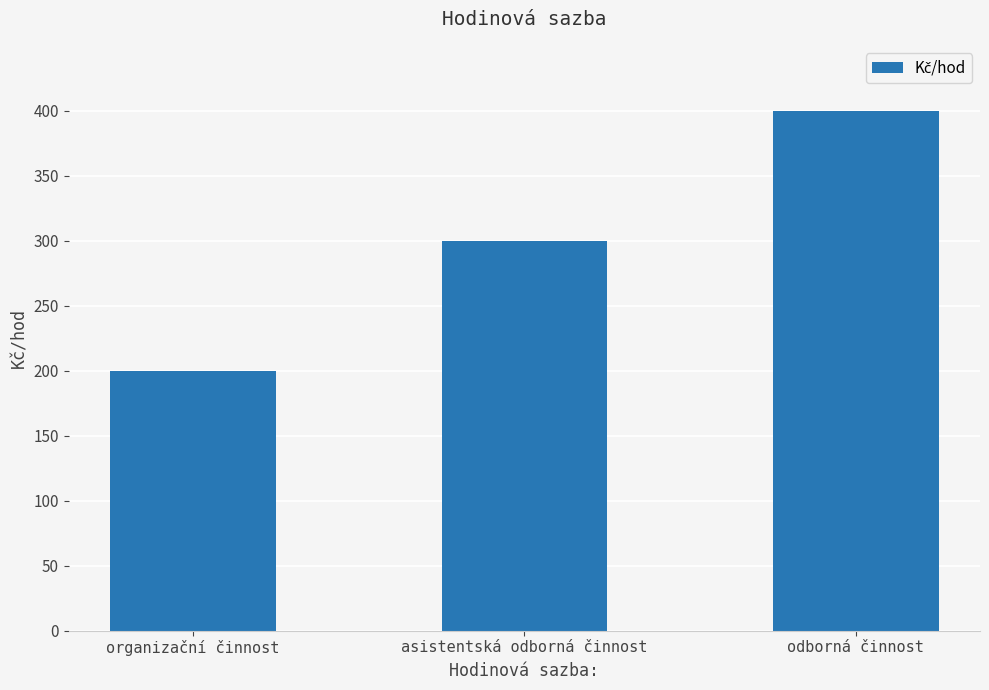

How many values are between 200 and 400?

3